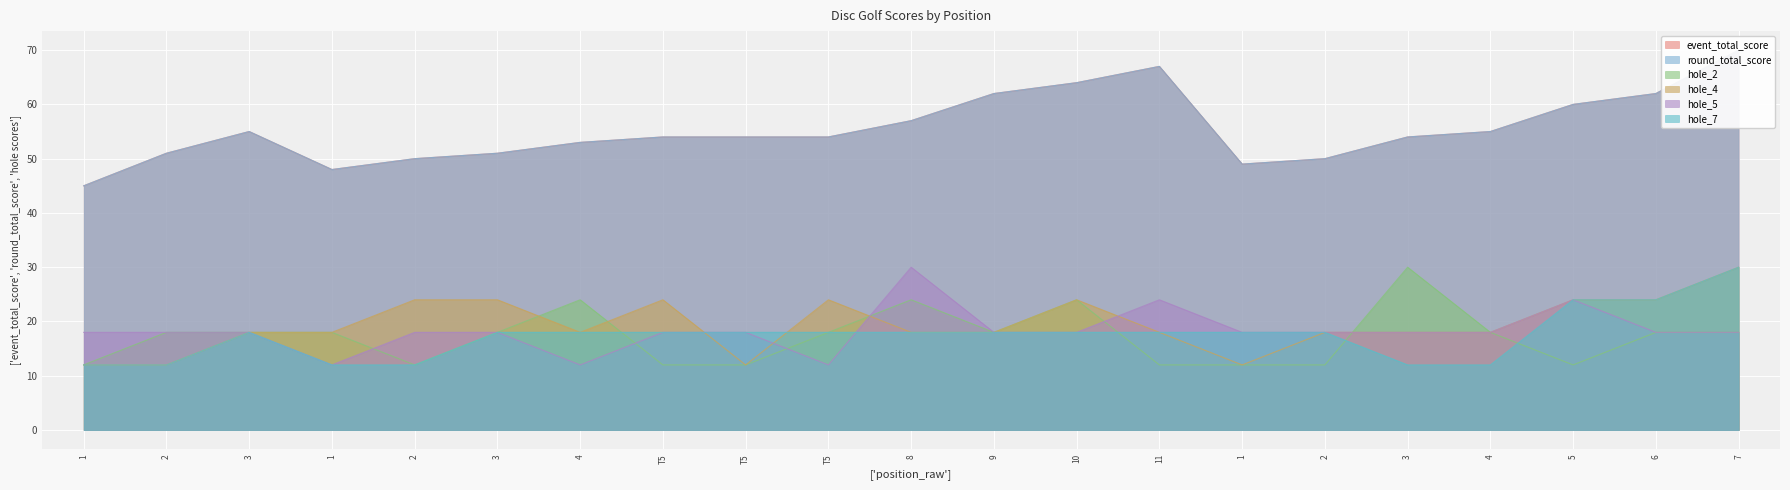

Which category has the lowest value in the hole_2 series?

1